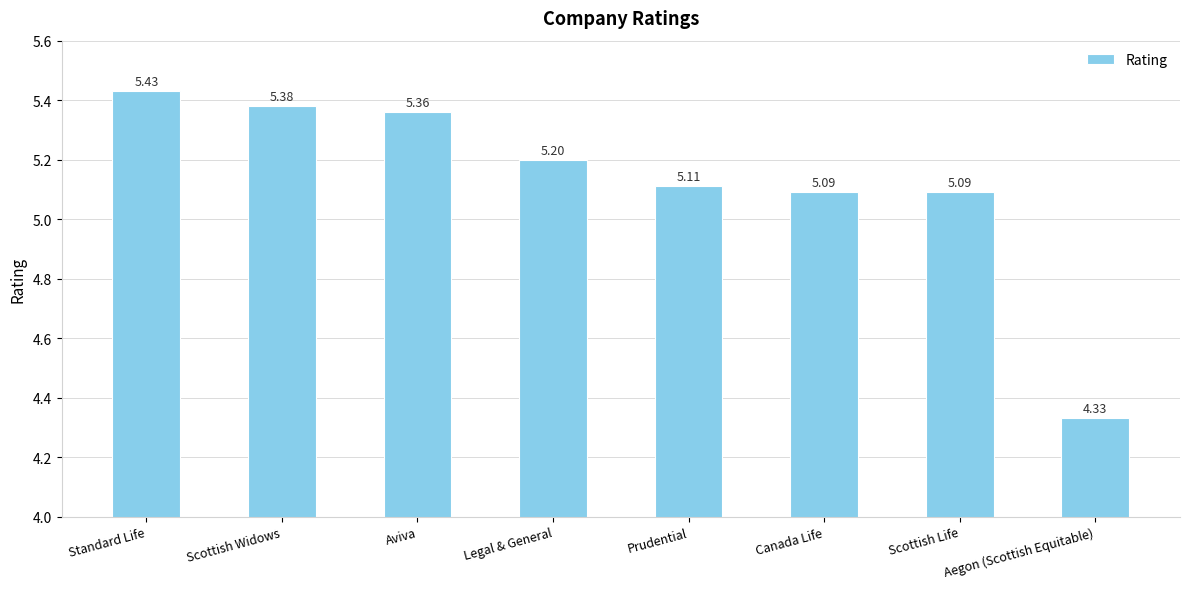

Does the chart contain any negative values?

No